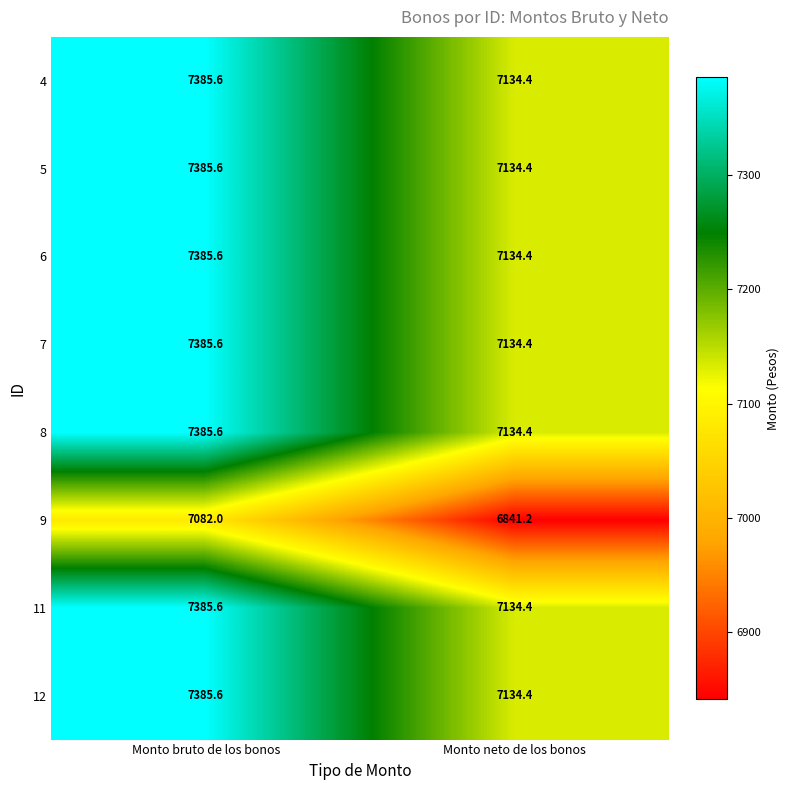

What is the spread (max minus min) of values at Monto neto de los bonos?

293.2